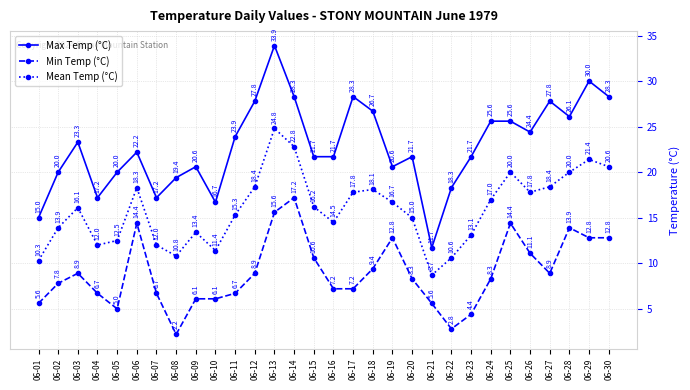

The Mean Temp (°C) series shows 13.9 at 06-02. True or false?

True